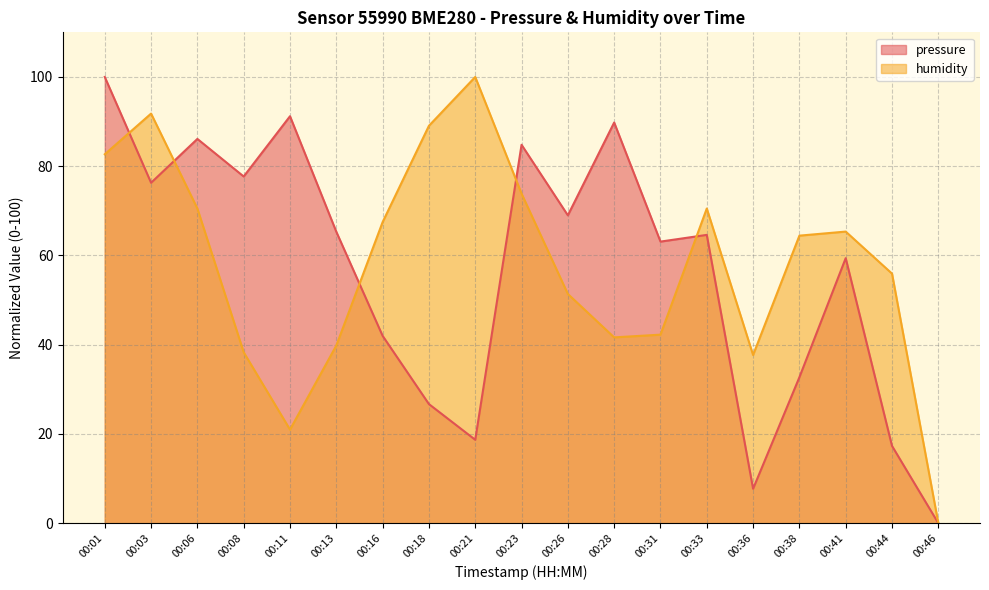

Does the chart display data point markers on the line(s)?

No